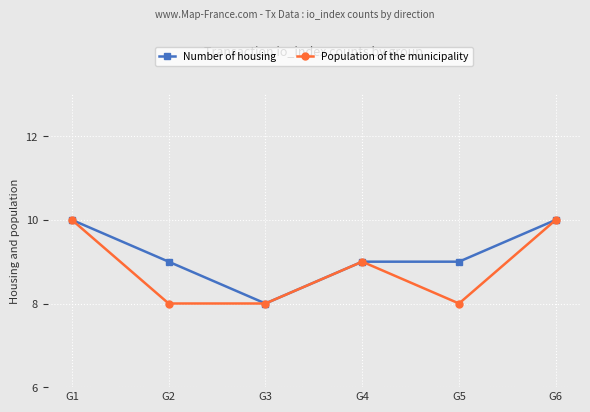

Rank the series by their average value, from lowest to highest.

Population of the municipality, Number of housing